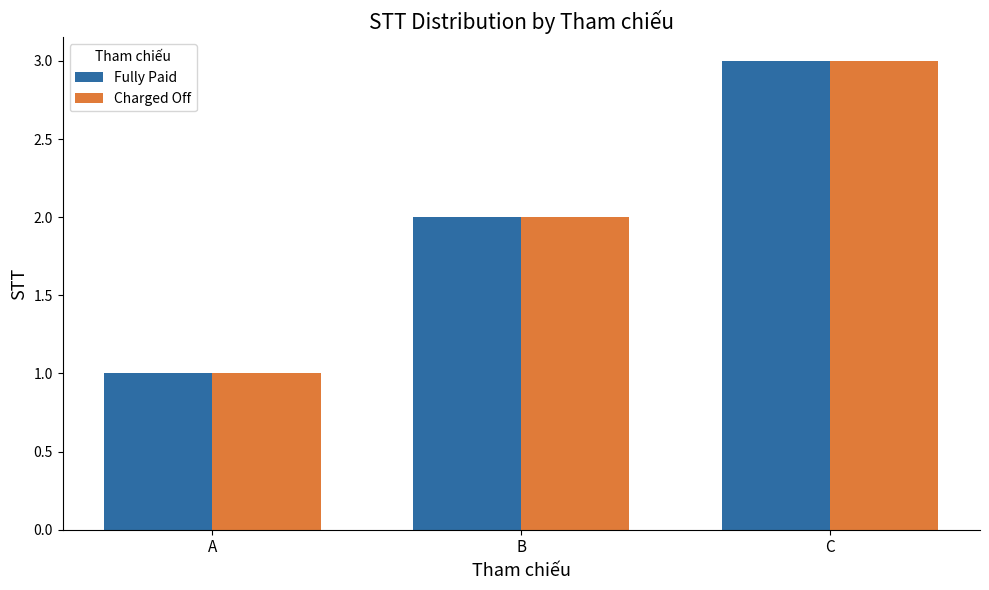

Is the value of Fully Paid at C greater than the value of Charged Off at B?

Yes